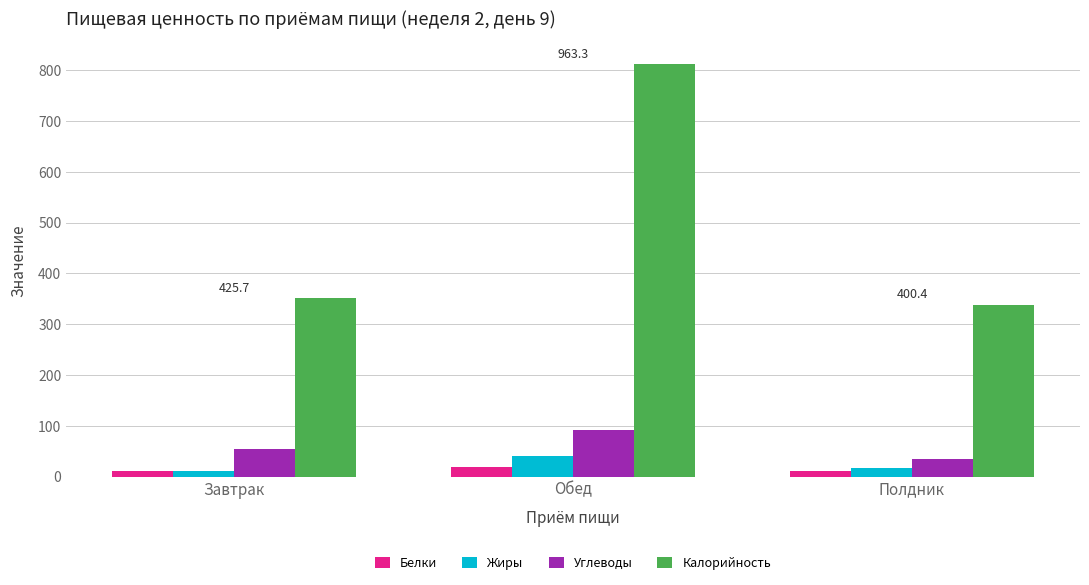

Which series has the largest range (max minus min)?

Калорийность